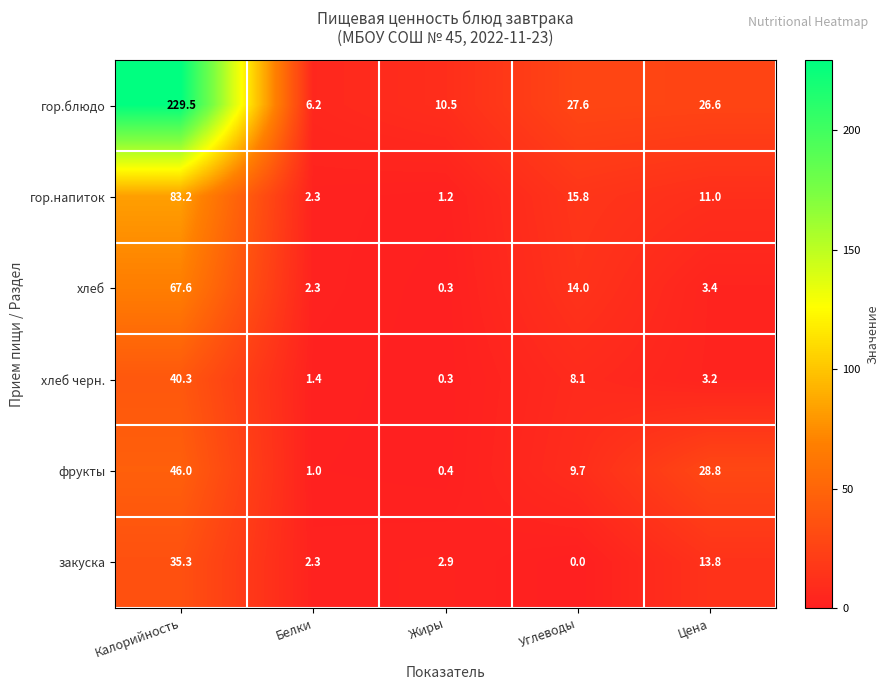

The гор.напиток series shows 0.8 at Жиры. True or false?

False